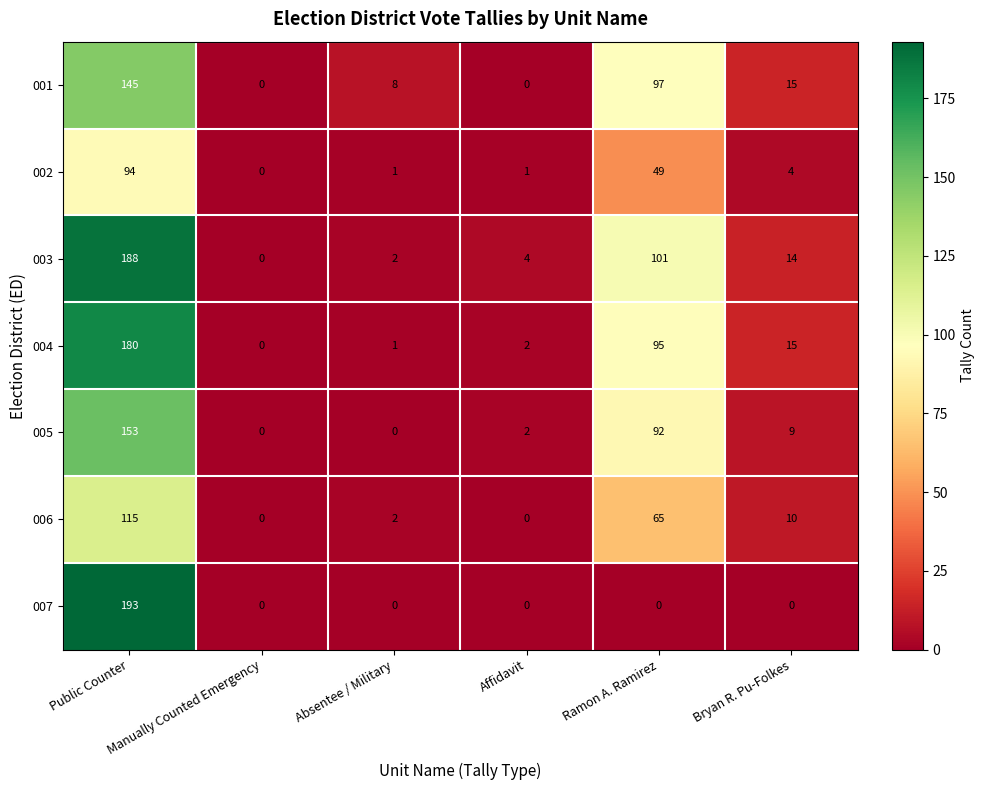

What is the sum of all 002 values?

149